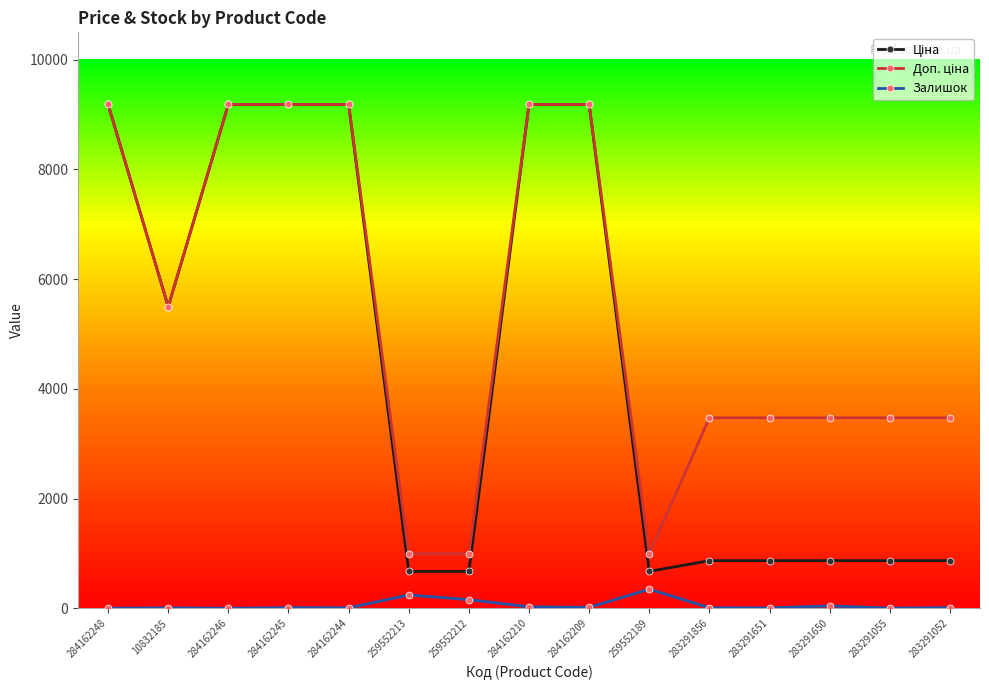

What is the greatest value displayed?

9185.1